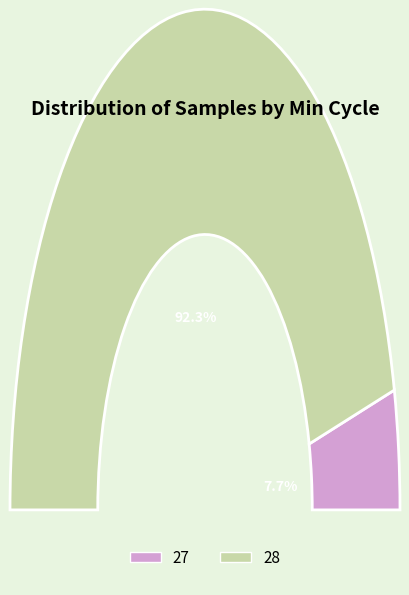

What is the largest slice in the pie chart?

28